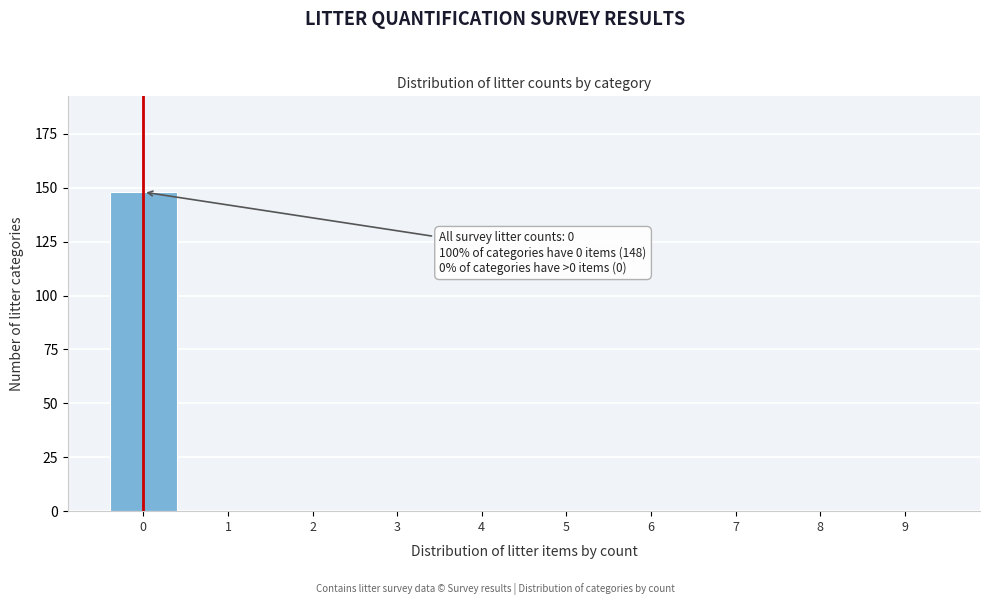

Reading left to right, what are all the values shown in this chart?

0=148	1=0	2=0	3=0	4=0	5=0	6=0	7=0	8=0	9=0